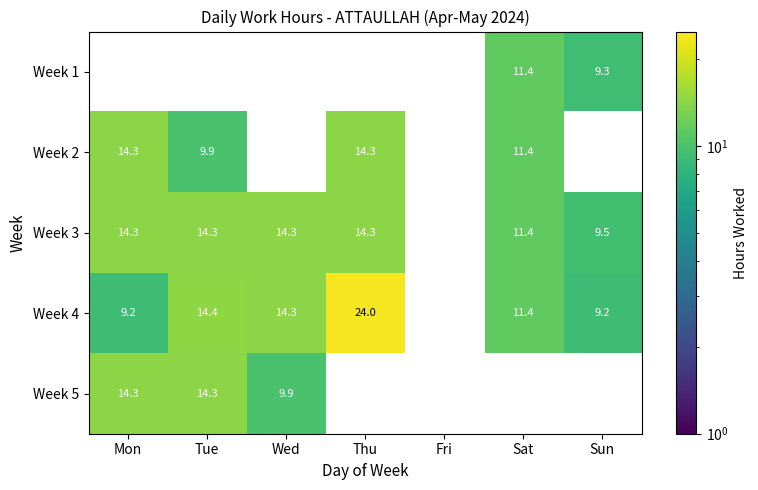

Is it true that Week 4 equals 24.0 at Thu?

True